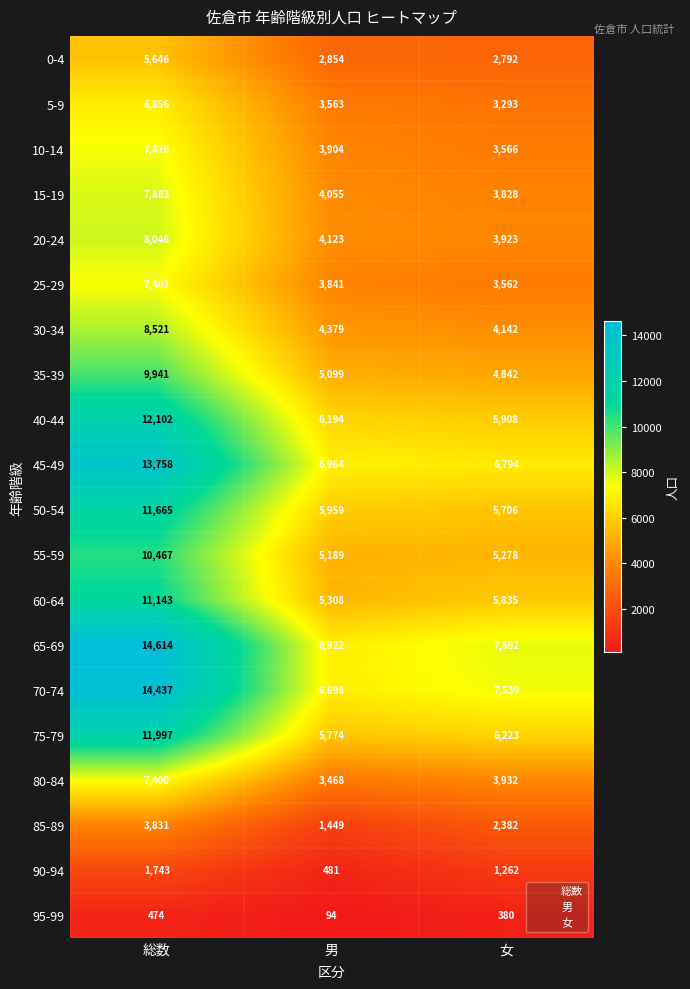

Which series has the largest total across all categories?

65-69